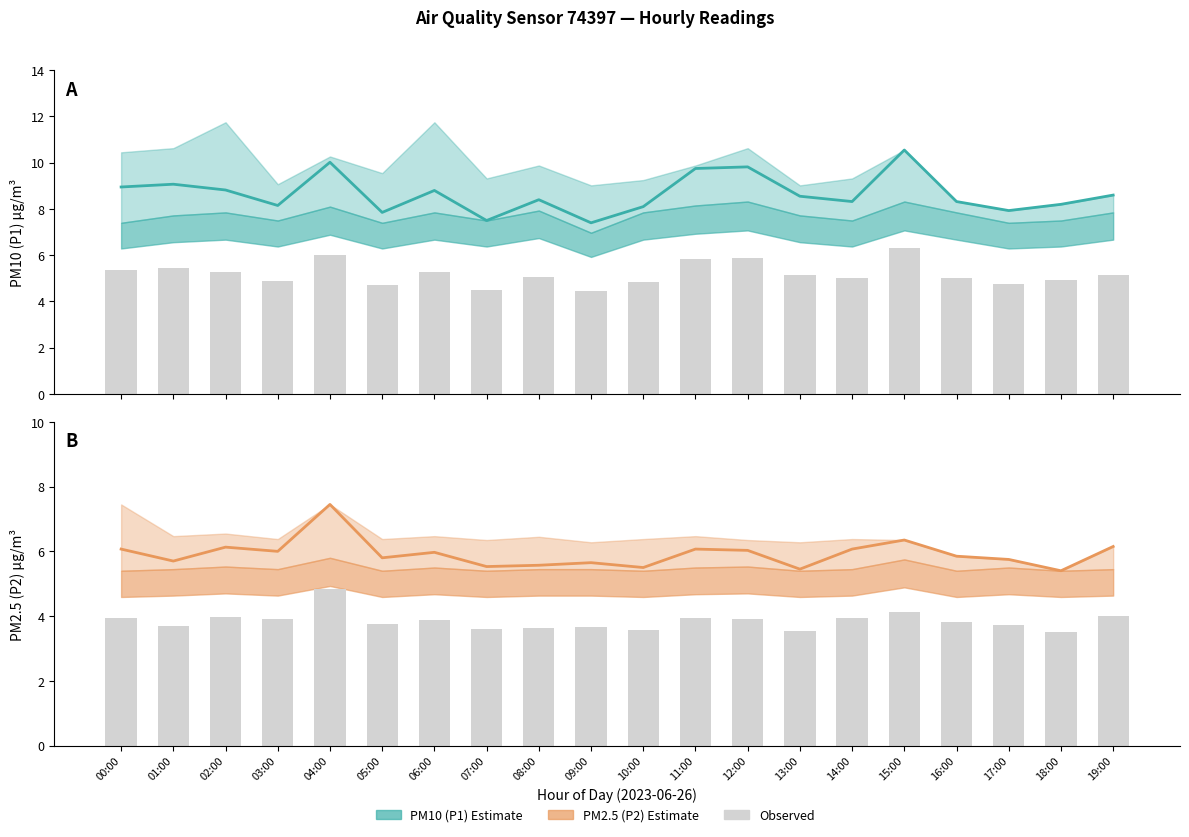

True or false: P1 Observed has a value of 8.3 at 19:00.

False